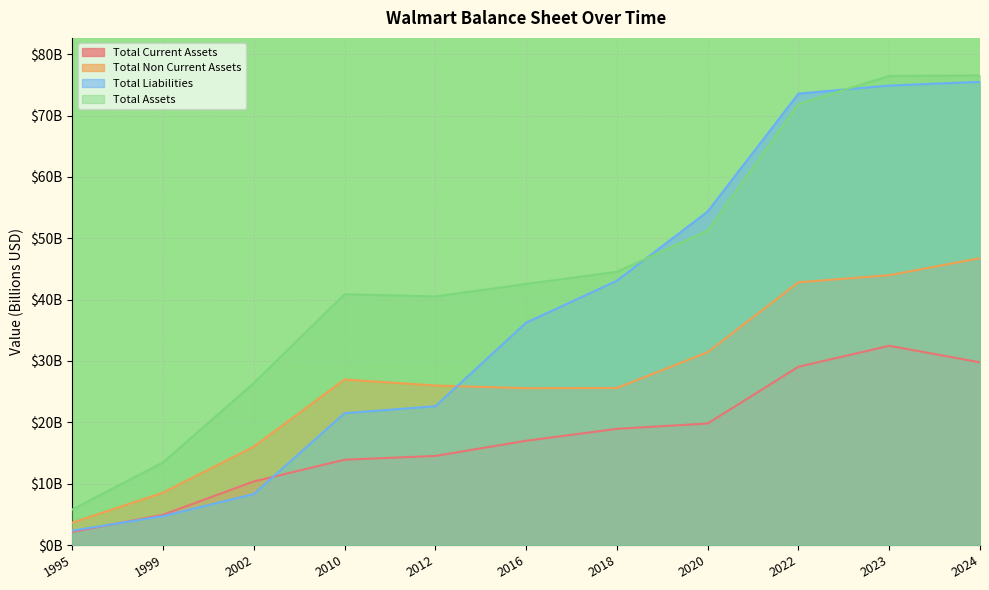

Does the chart display data point markers on the line(s)?

No